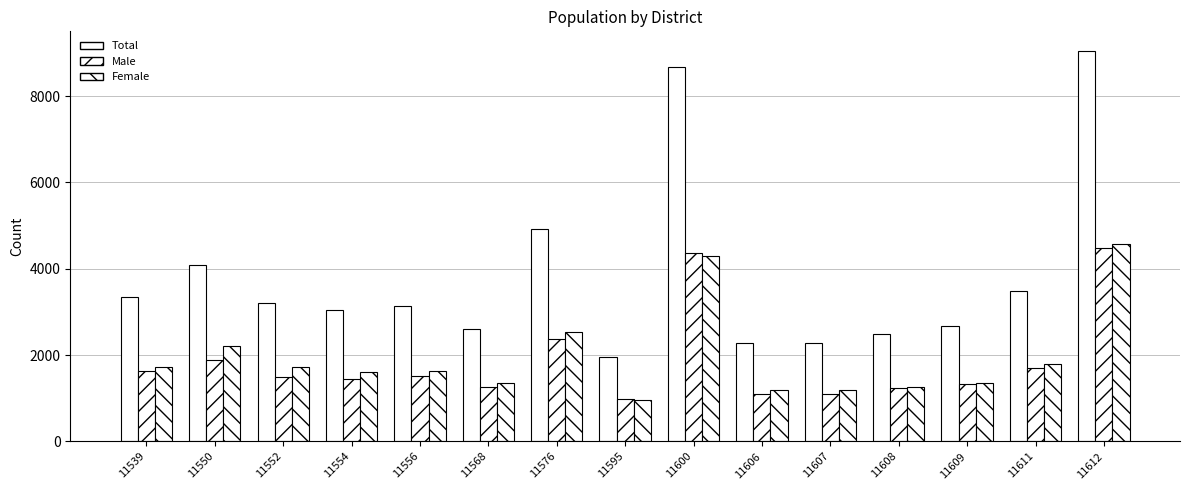

Reading right to left, list all the values displayed in this chart.

Total: 9049	3496	2685	2494	2285	2285	8674	1945	4923	2613	3140	3050	3214	4097	3356
Male: 4485	1697	1334	1235	1088	1098	4369	979	2378	1256	1517	1447	1501	1890	1636
Female: 4564	1799	1351	1259	1197	1187	4305	966	2545	1357	1623	1603	1713	2207	1720